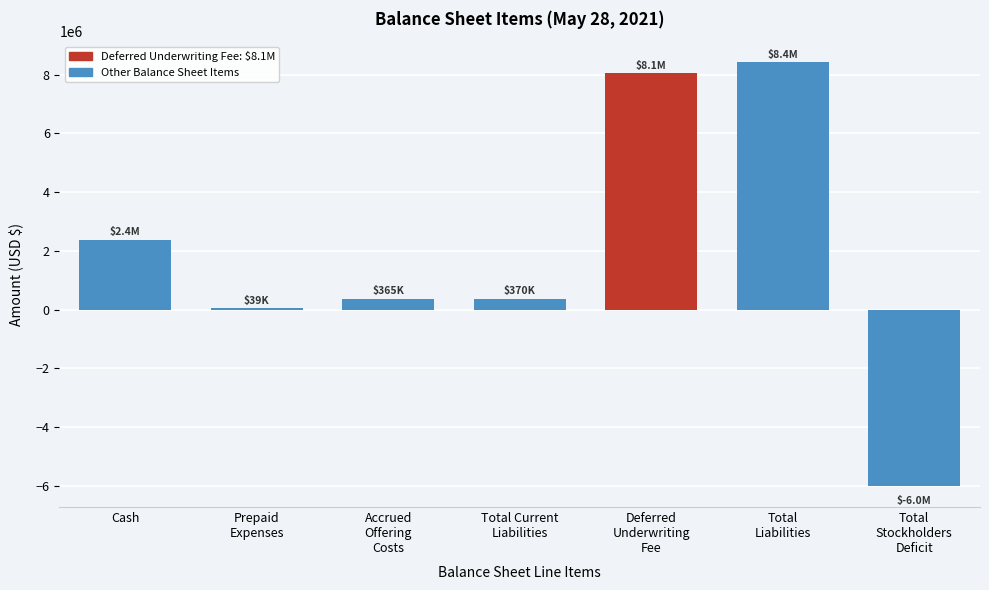

What is the maximum value shown in the chart?

8420467